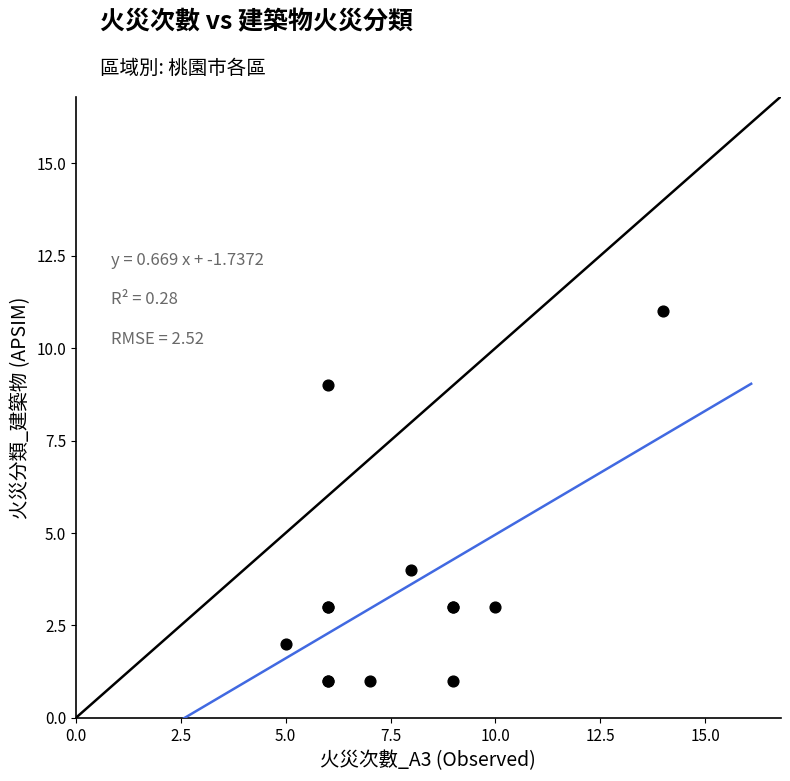

What Y value in the scatter plot is closest to 6?

4